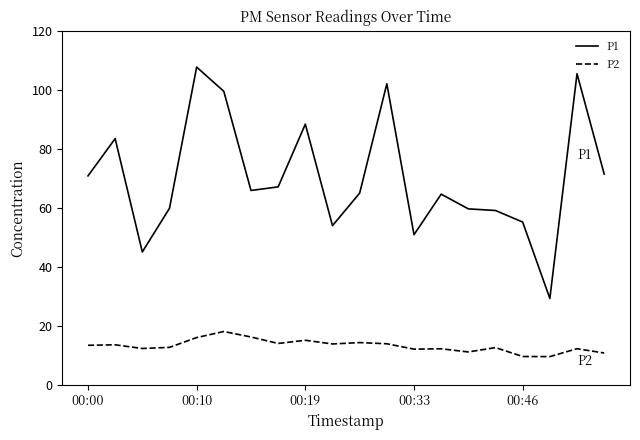

Which series has the largest total across all categories?

P1